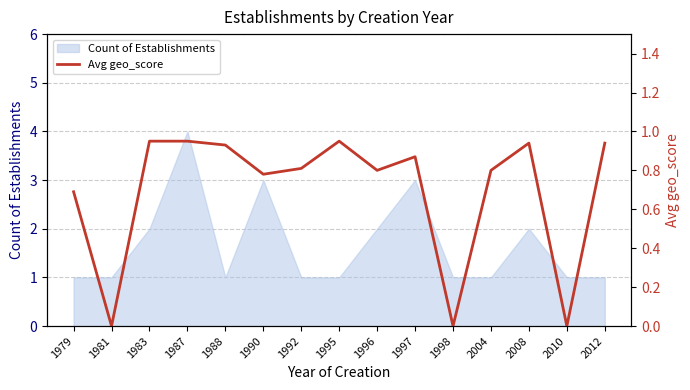

At which label does Count of Establishments reach its peak?

1987